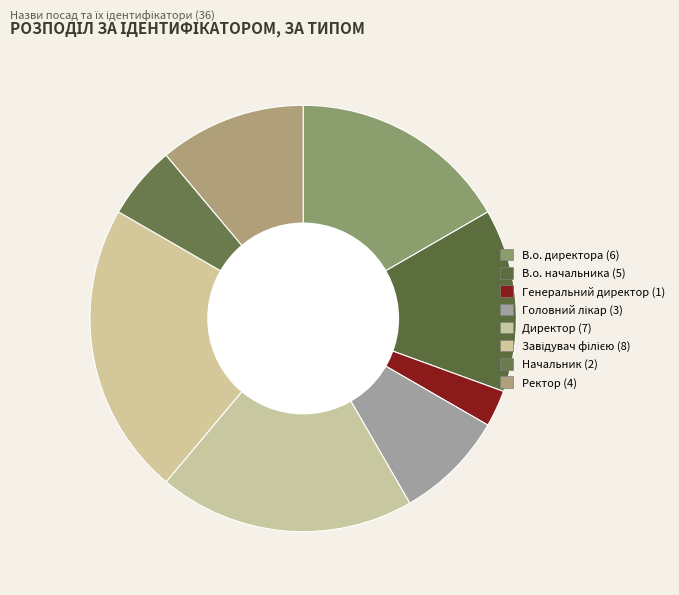

Rank the categories by value from lowest to highest.

Генеральний директор, Начальник, Головний лікар, Ректор, В.о. начальника, В.о. директора, Директор, Завідувач філією